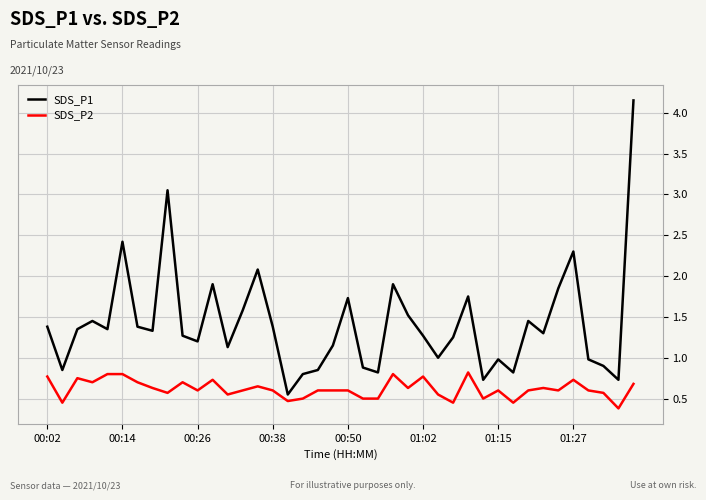

Which series has the largest total across all categories?

SDS_P1